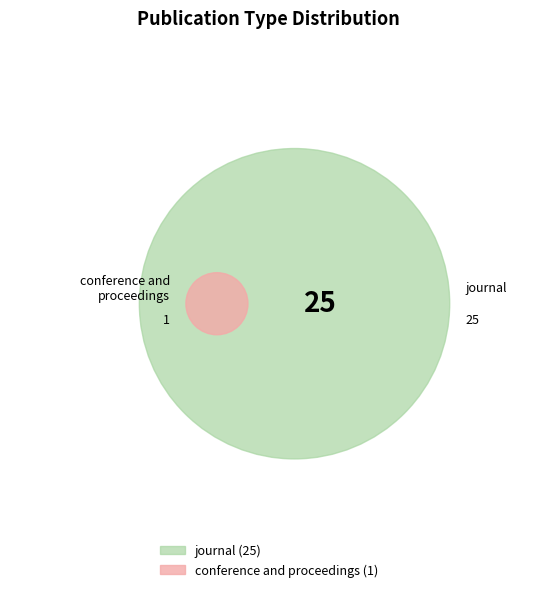

What is the change in value from journal to conference and proceedings?

-24